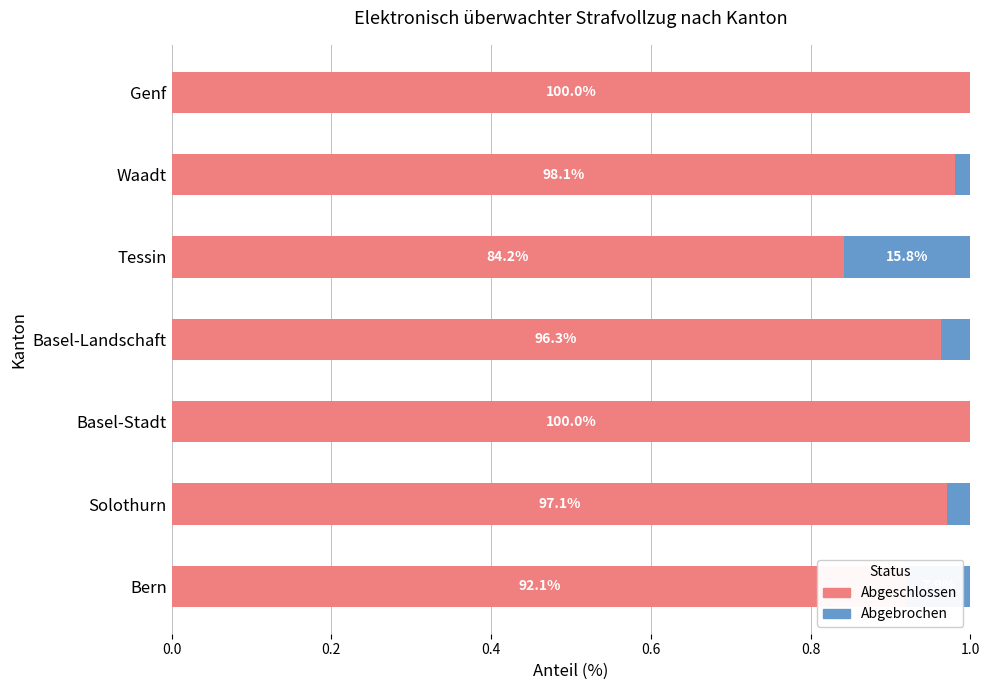

What are all the series names shown in the legend?

Abgeschlossen, Abgebrochen